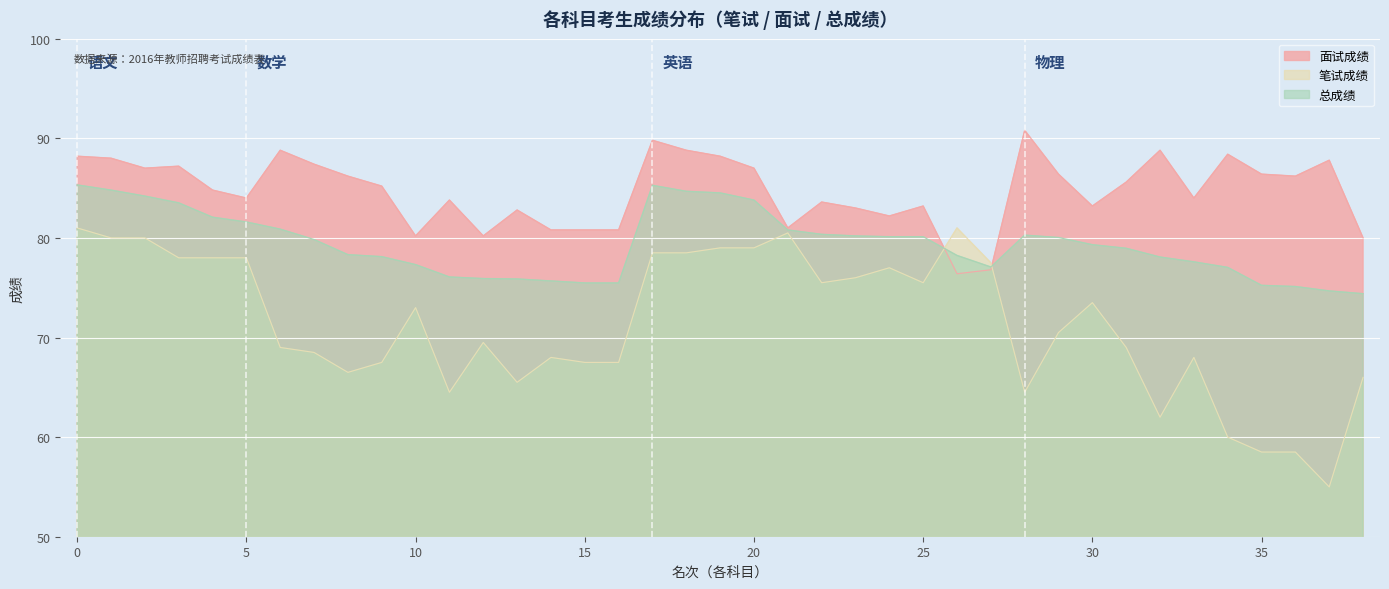

What is the value of the 面试成绩 point at the 15th from the left?

80.8